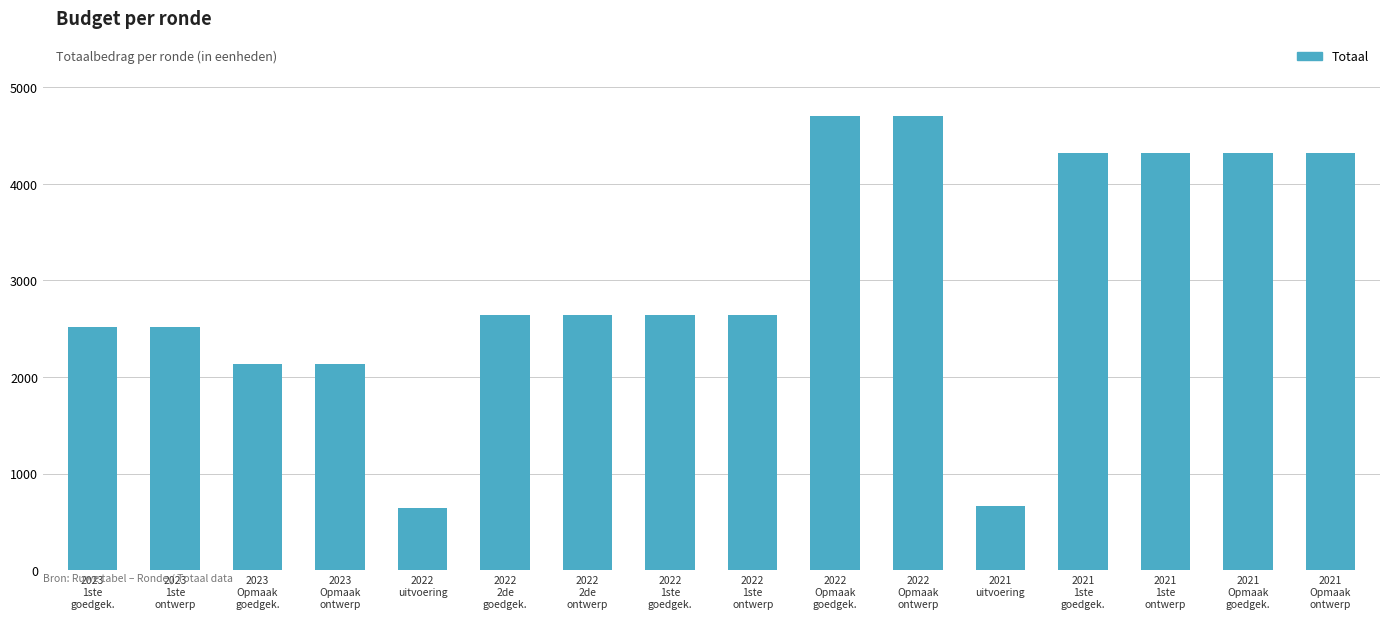

Reading left to right, transcribe all the data shown in this chart.

2515	2515	2136	2136	642	2643	2643	2643	2643	4706	4706	666	4320	4320	4320	4320